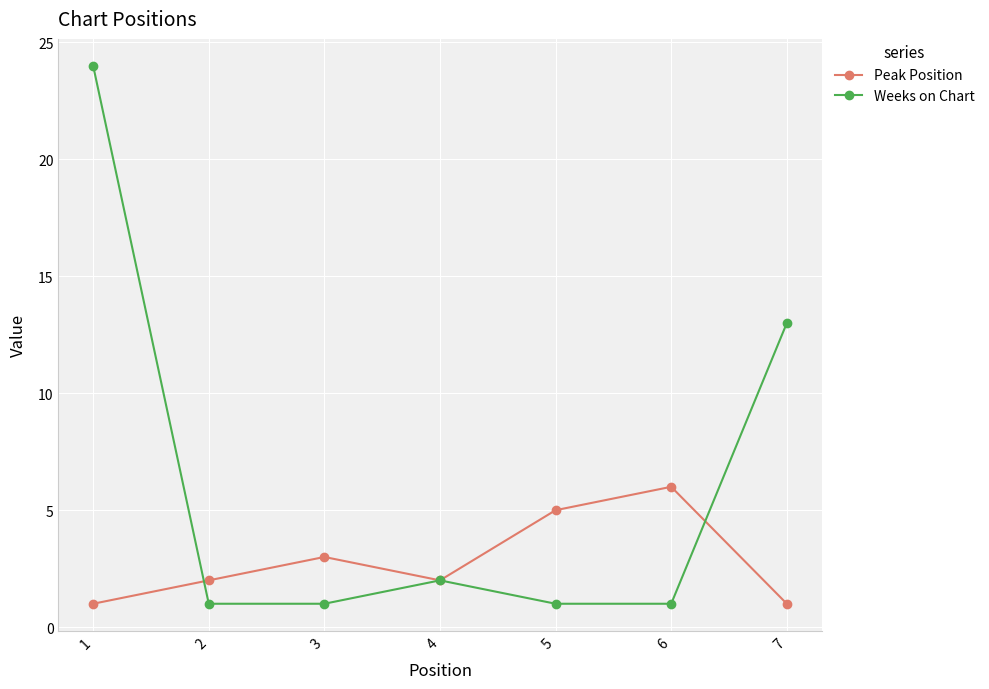

Count the number of categories in the chart.

7